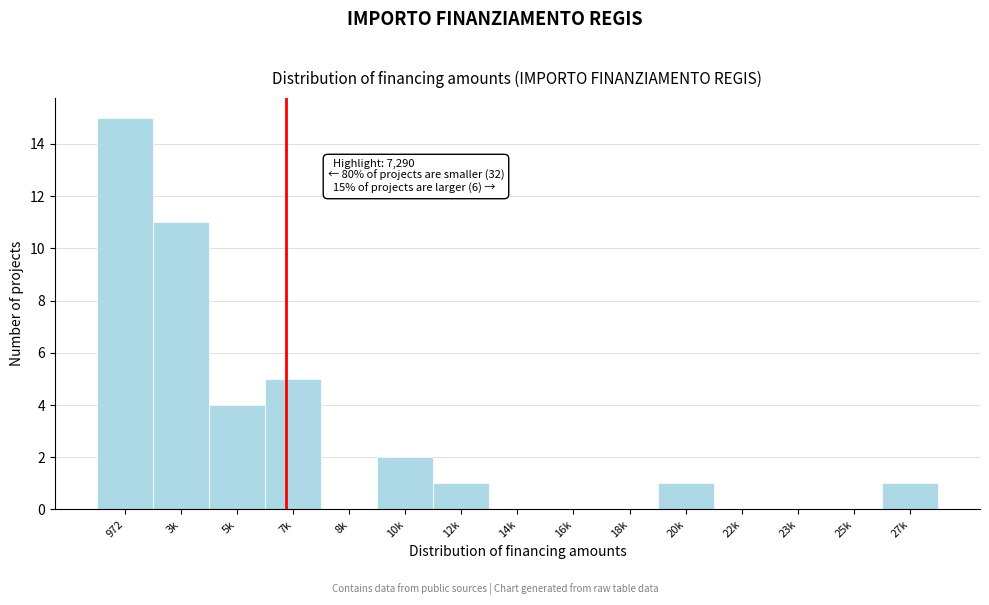

Reading left to right, extract all data points from this chart.

972=15	3k=11	5k=4	7k=5	8k=0	10k=2	12k=1	14k=0	16k=0	18k=0	20k=1	22k=0	23k=0	25k=0	27k=1